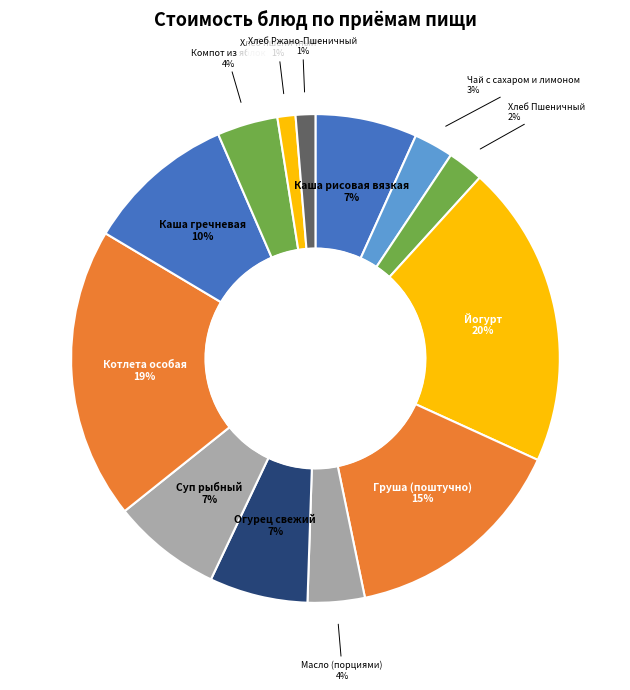

Count the number of slices in the pie.

13